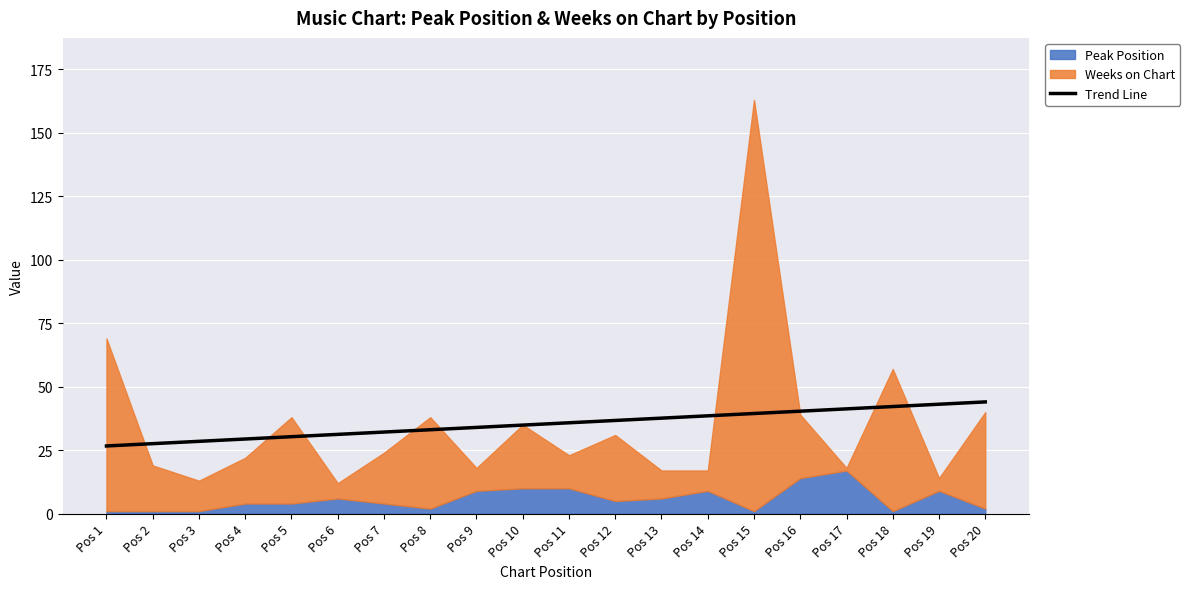

What is the minimum value for Trend Line?

26.7